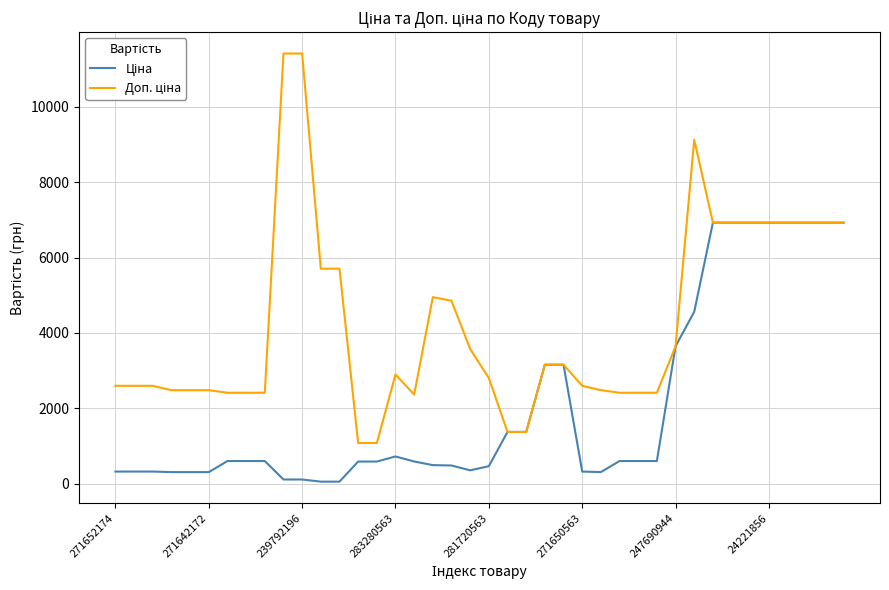

What is the difference between the maximum and minimum values in the Доп. ціна series?

10328.3